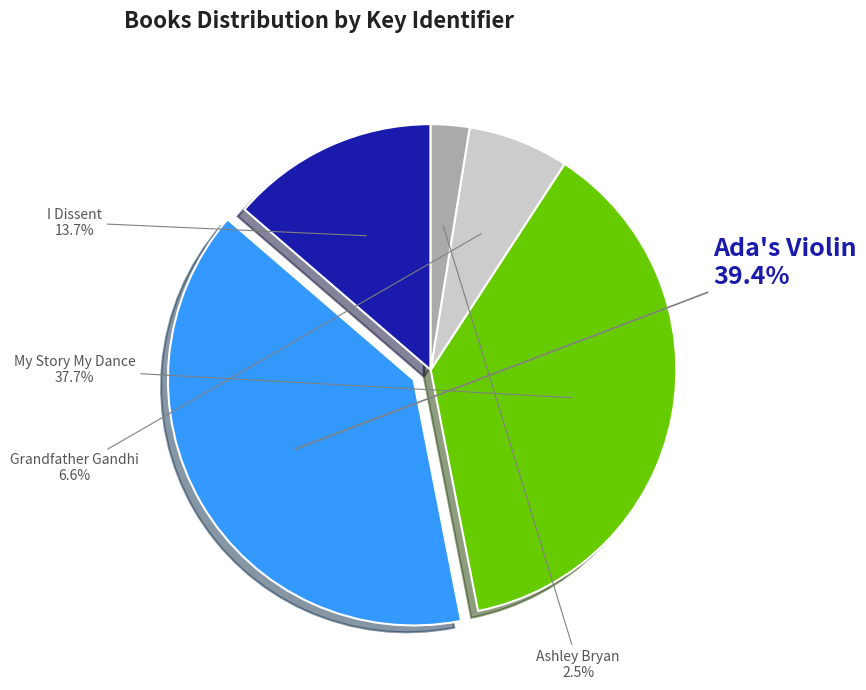

What is the smallest slice in the pie chart?

Ashley Bryan